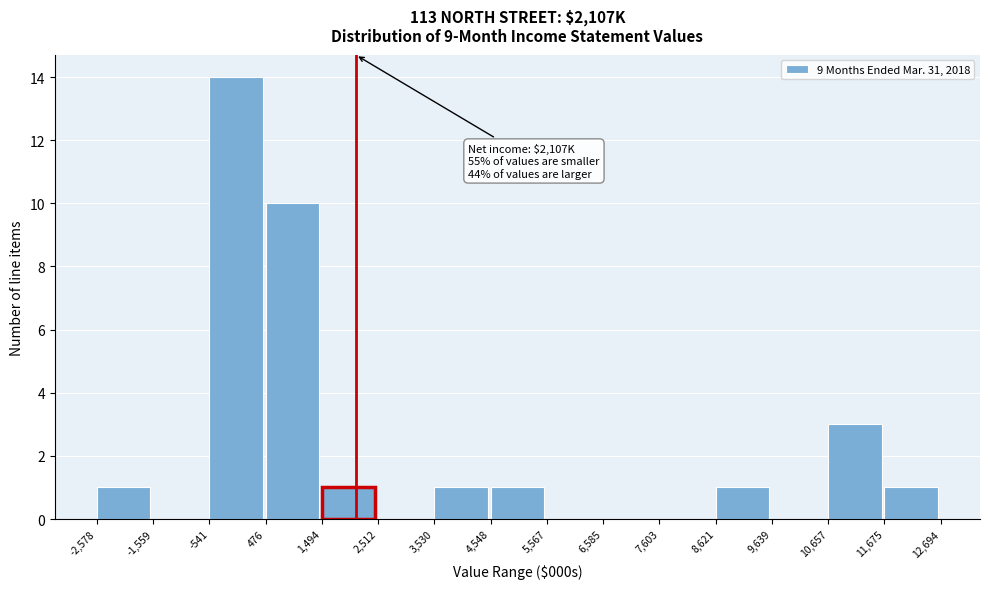

Which range on the x-axis has the tallest bar?

-541 to 476